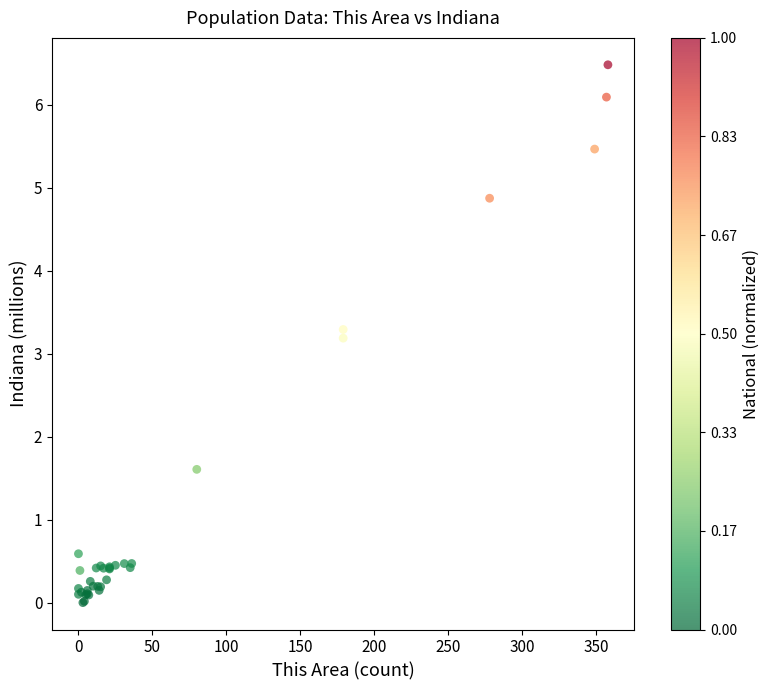

What Y value in the scatter plot is closest to 3?

3.2